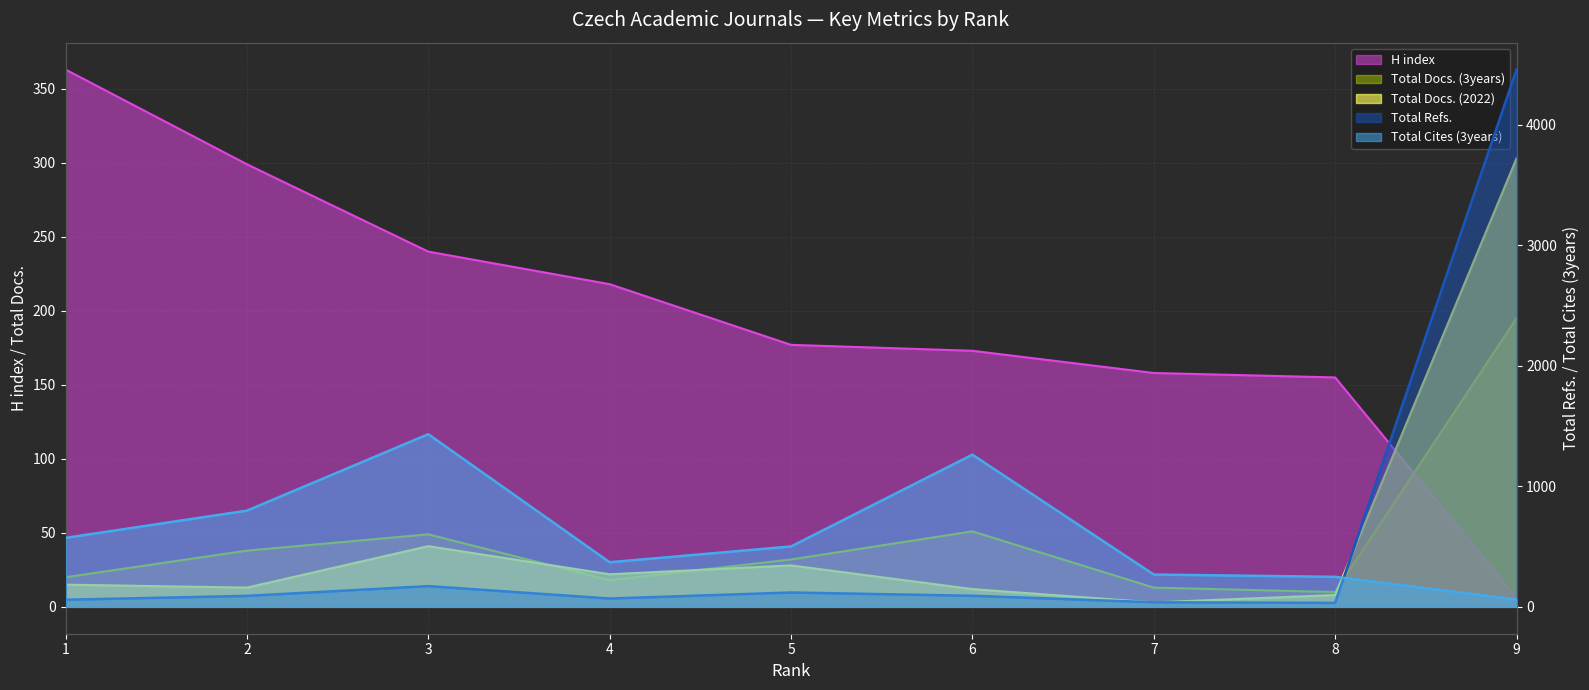

True or false: Total Cites (3years) and Total Refs. cross at least once.

True